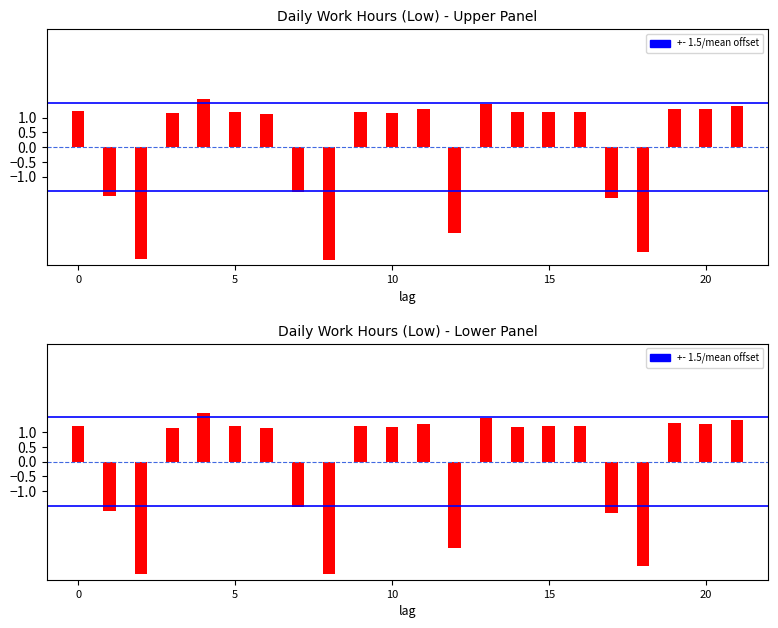

What is the difference between the maximum and second lowest values?

5.4